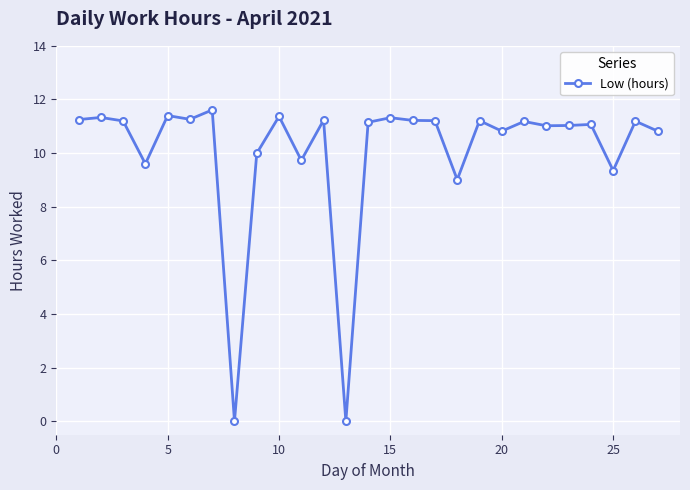

Is this an area chart (filled region under the line)?

No